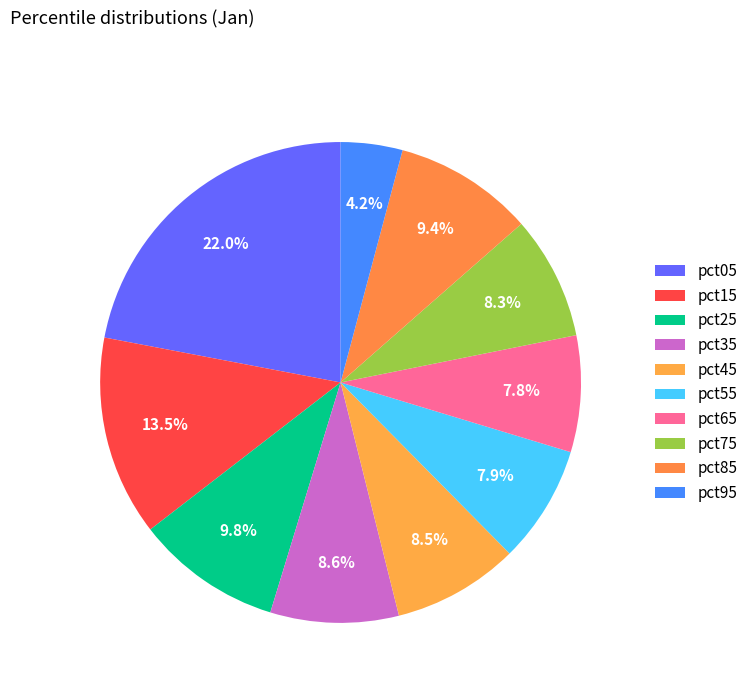

Between pct05 and pct55, which is larger?

pct05